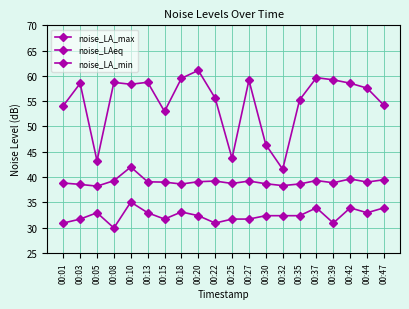

At which label is noise_LA_min closest to 32?

00:03